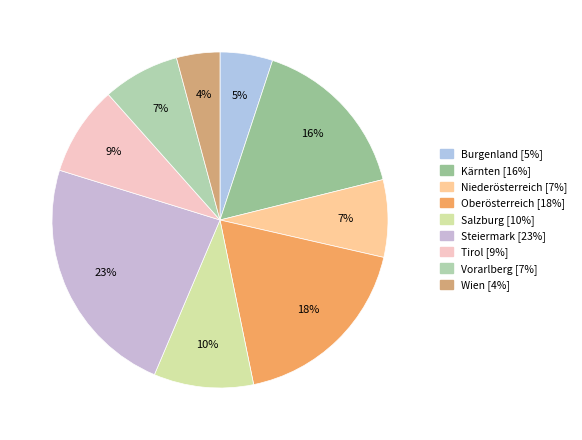

What is the smallest slice in the pie chart?

Wien